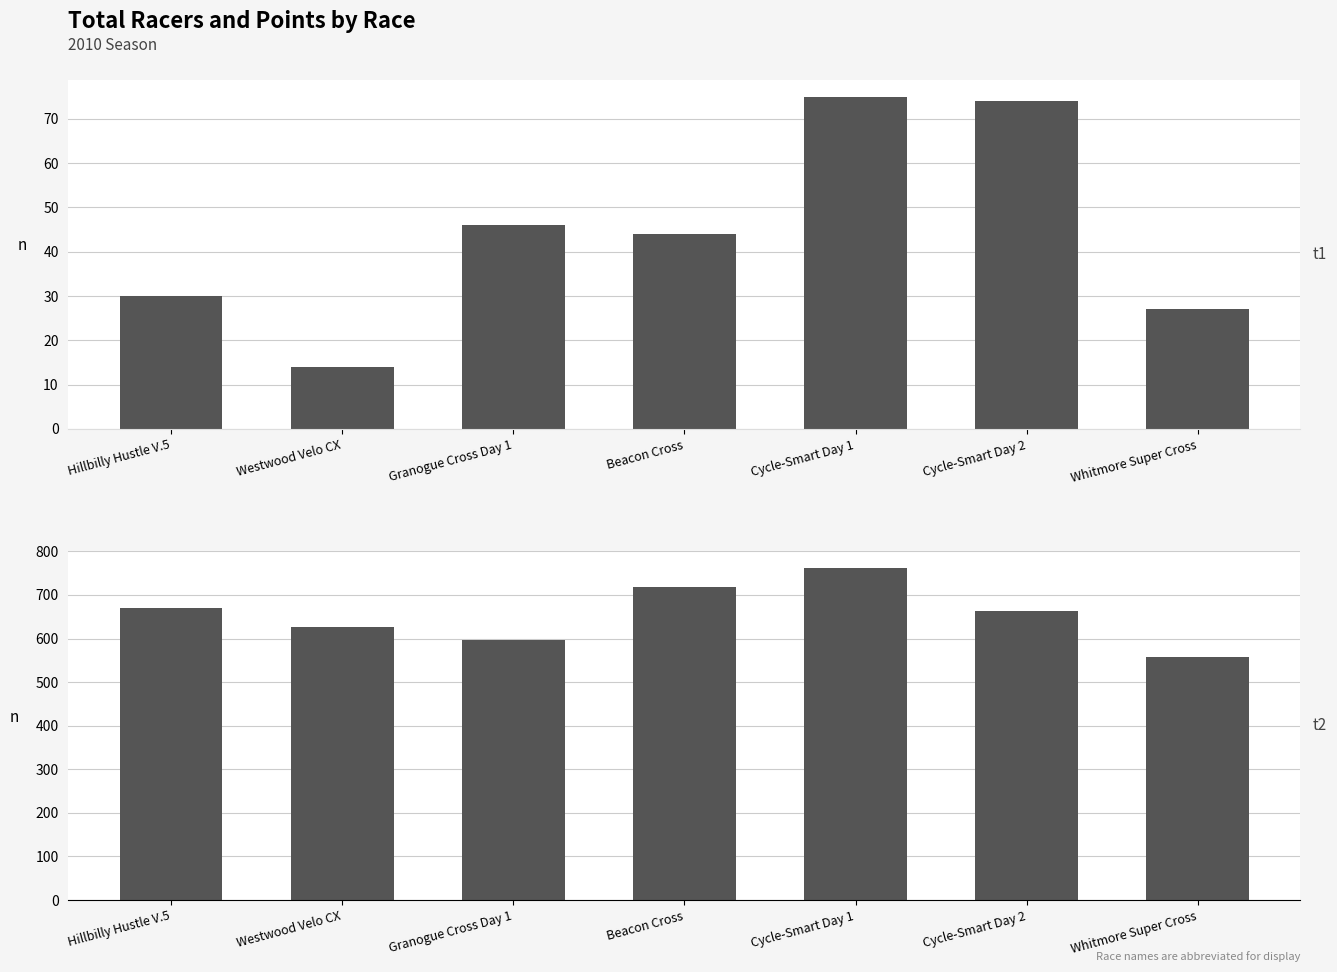

What value does the Points series have at Cycle-Smart Day 2?

662.9